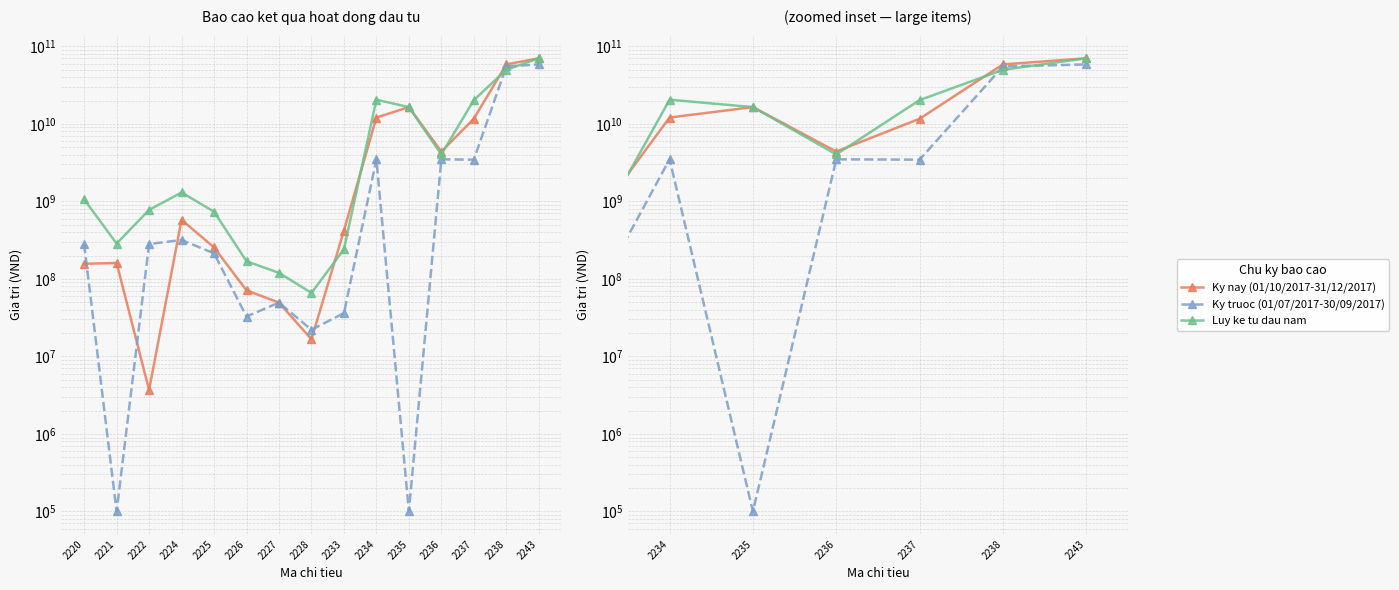

What are all the series names shown in the legend?

Ky nay (01/10/2017-31/12/2017), Ky truoc (01/07/2017-30/09/2017), Luy ke tu dau nam